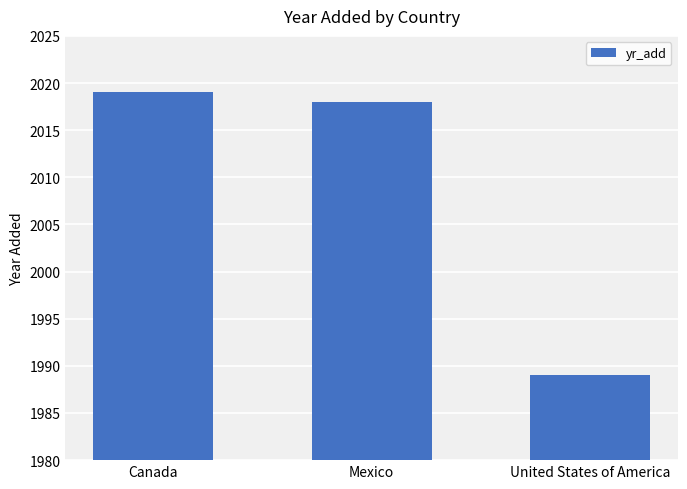

How many bars are there in total?

3